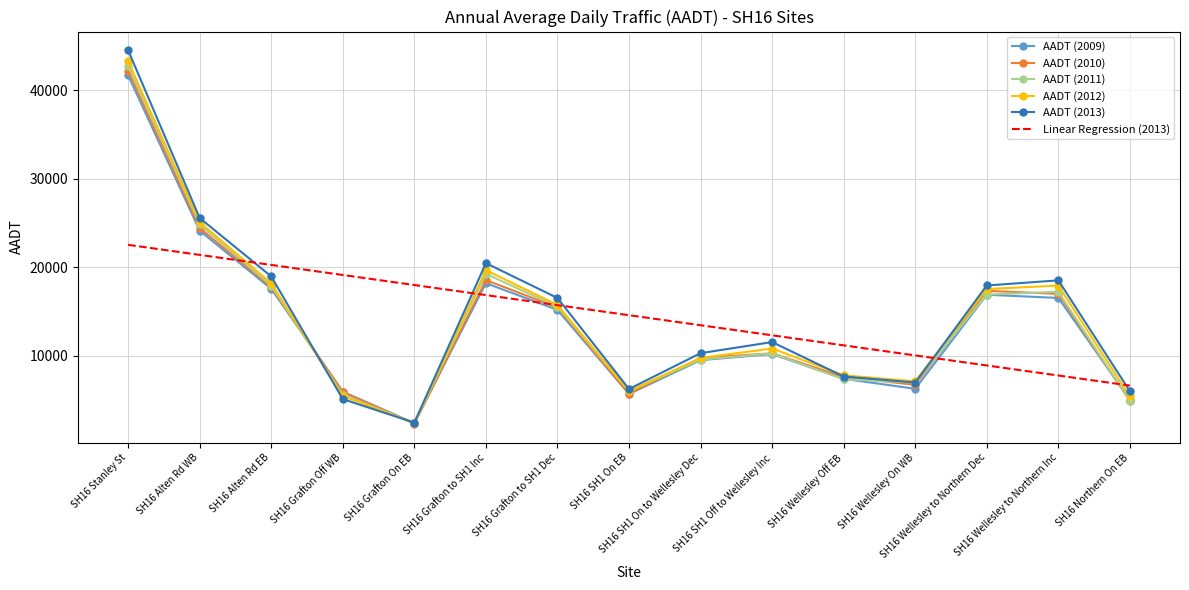

After their last crossing, which series has the higher values: AADT (2012) or Linear Regression (2013)?

Linear Regression (2013)